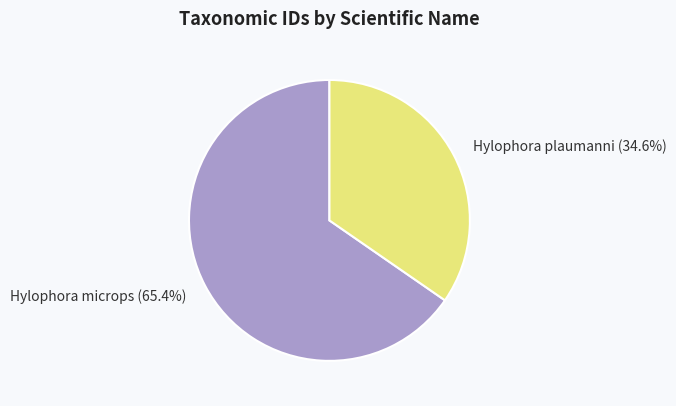

To the nearest percent, what percentage of the pie is Hylophora plaumanni?

35%